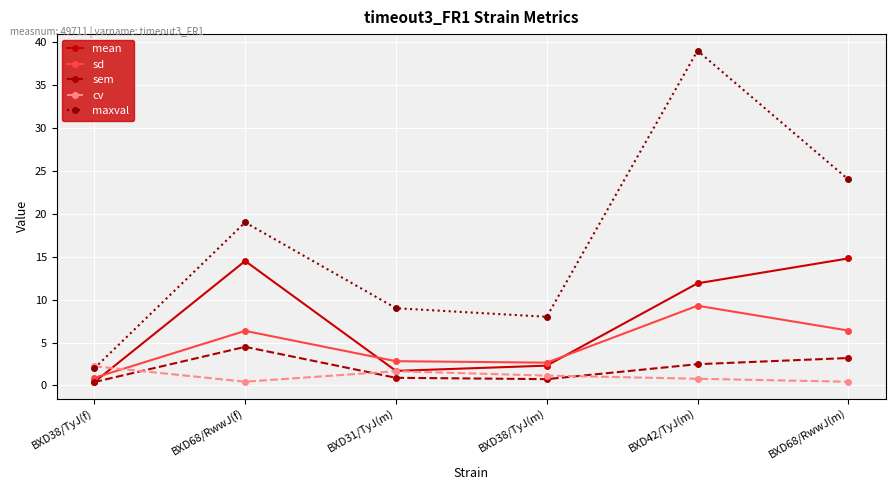

True or false: sd and cv intersect in this chart.

True